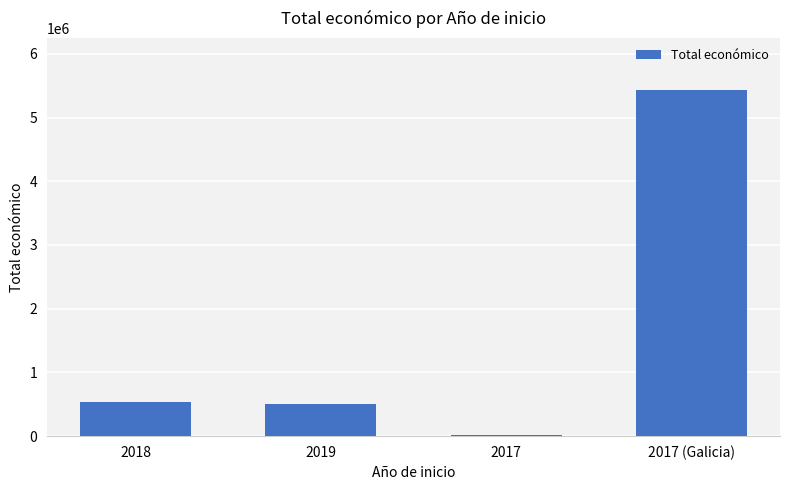

The chart shows a value of 10480 at 2017. True or false?

True